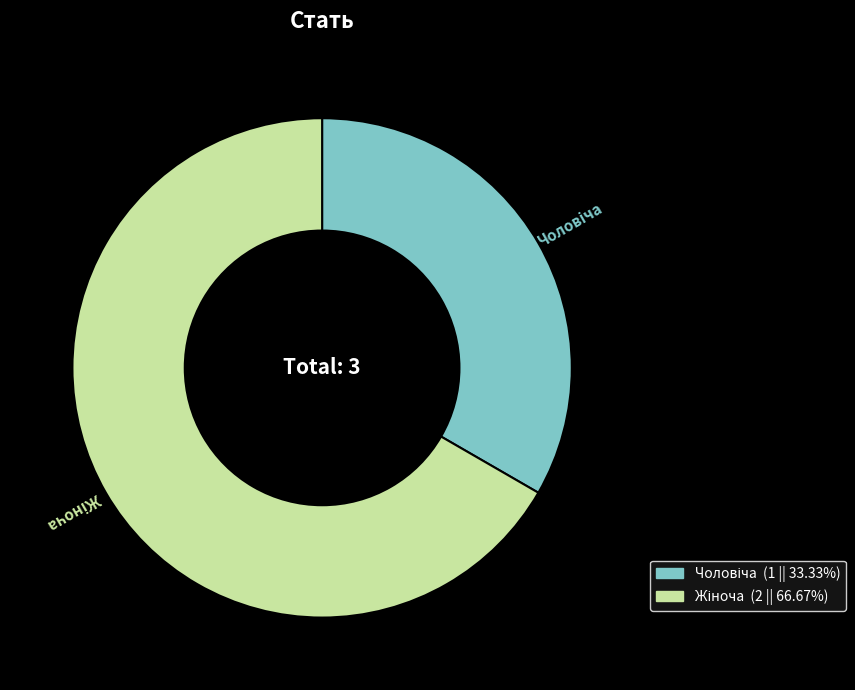

How many slices are in this pie chart?

2